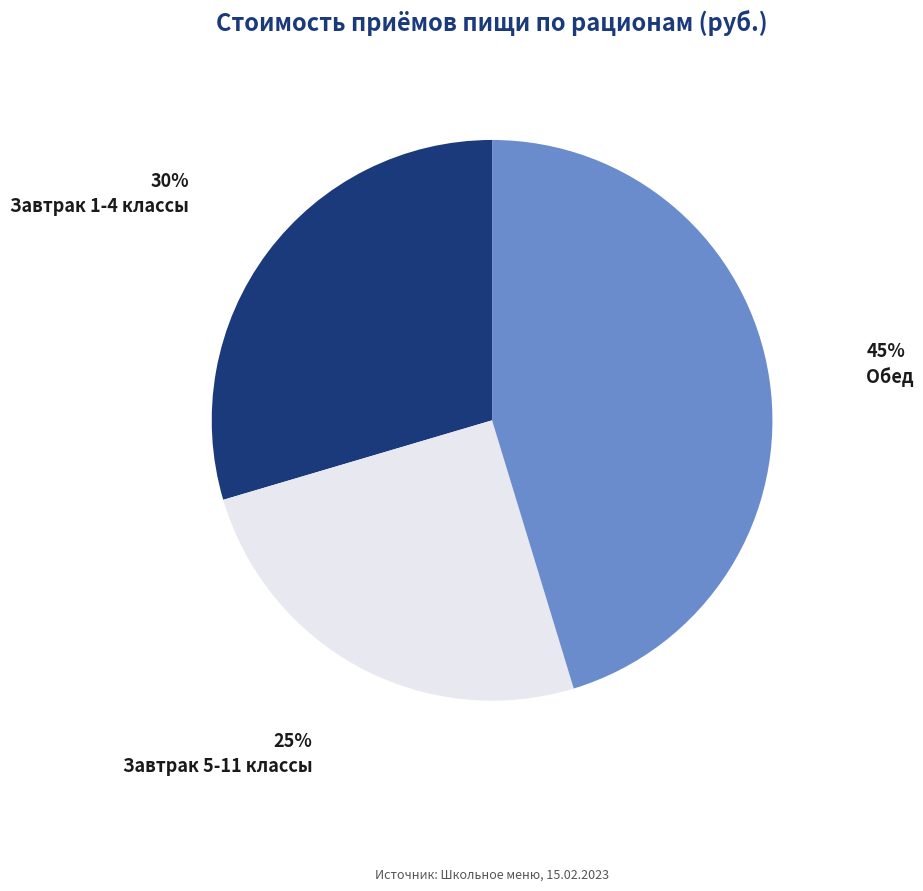

Which slice is the largest?

Обед